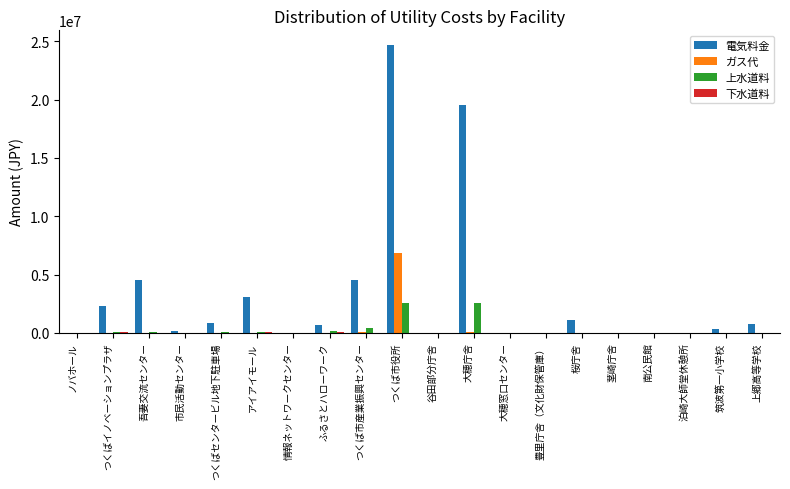

What is the maximum value shown in the chart?

24715761